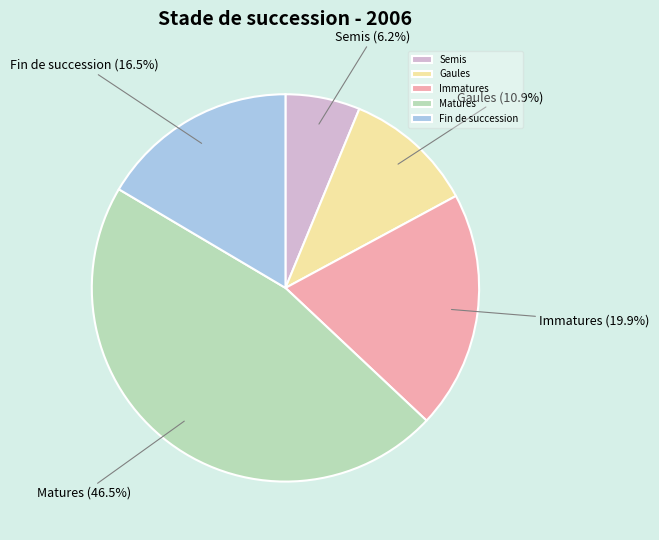

Combined, do Gaules and Semis account for over 50%?

No